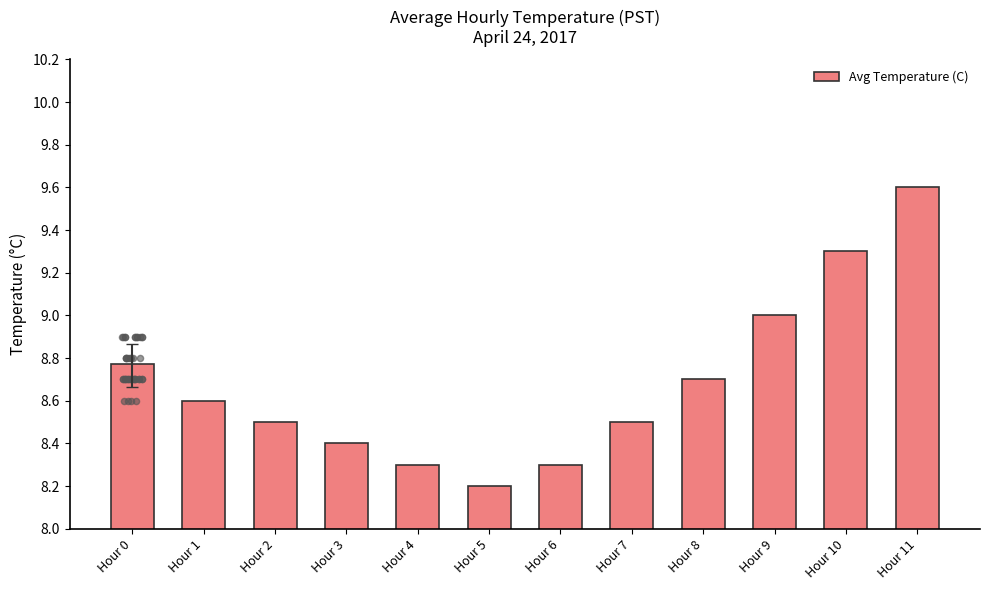

Which has a higher value, Hour 6 or Hour 0?

Hour 0